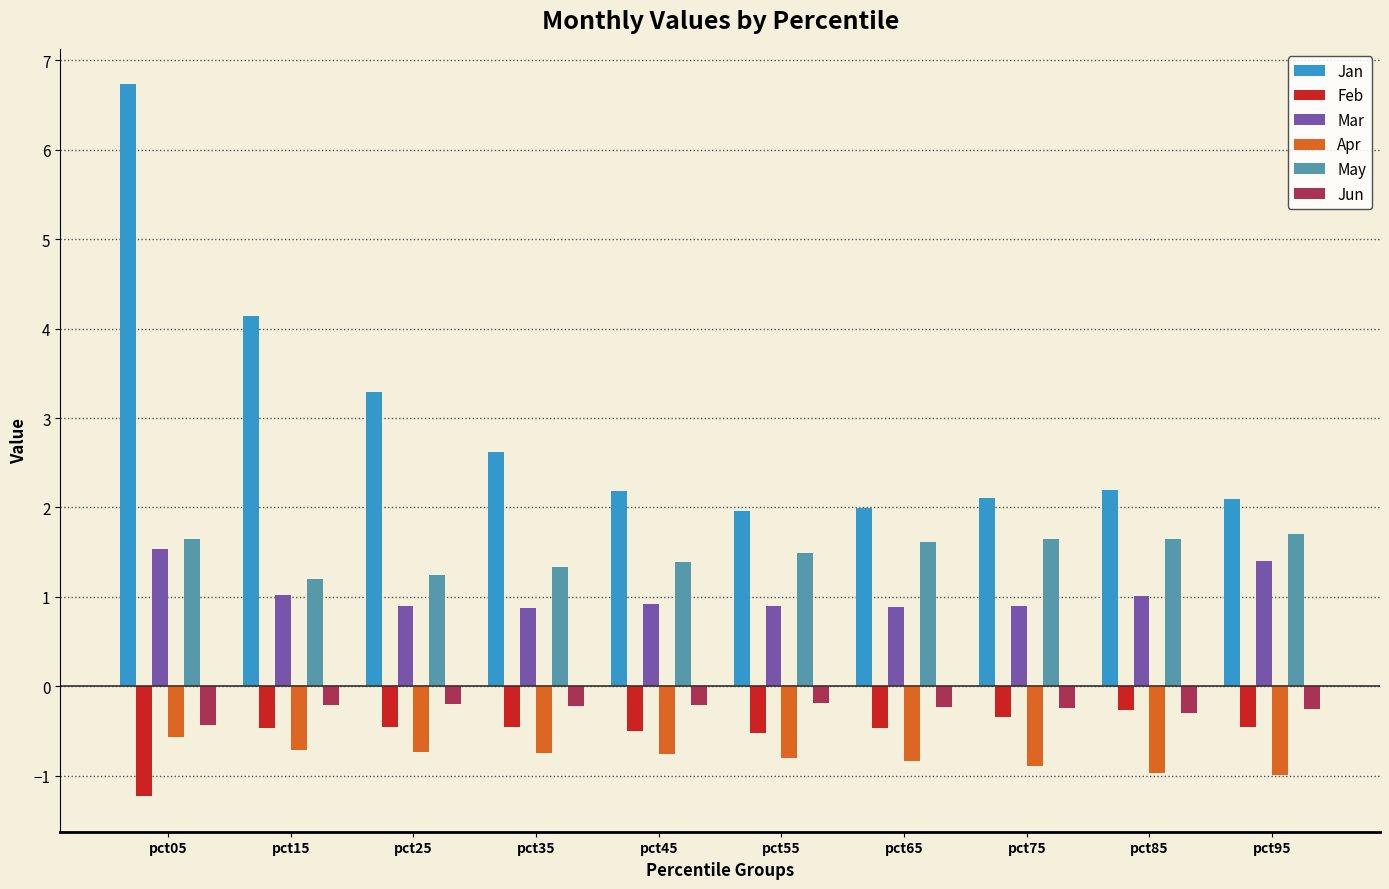

What is the minimum value for May?

1.2